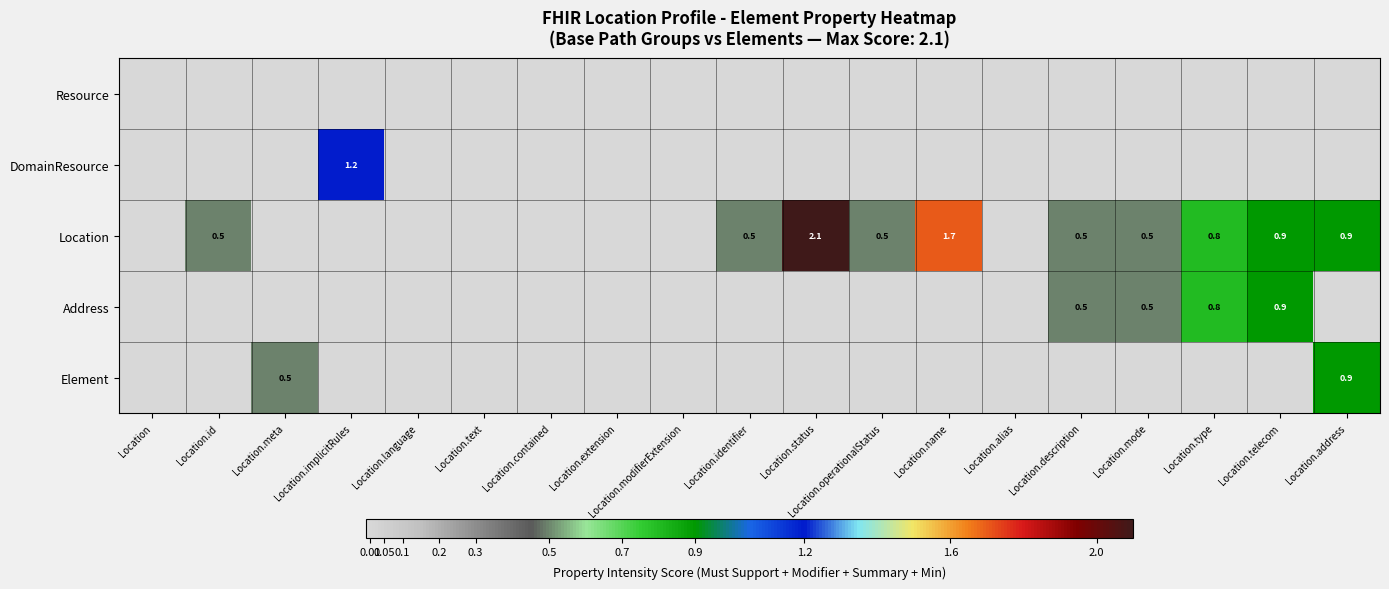

At which label does DomainResource reach its minimum?

Location